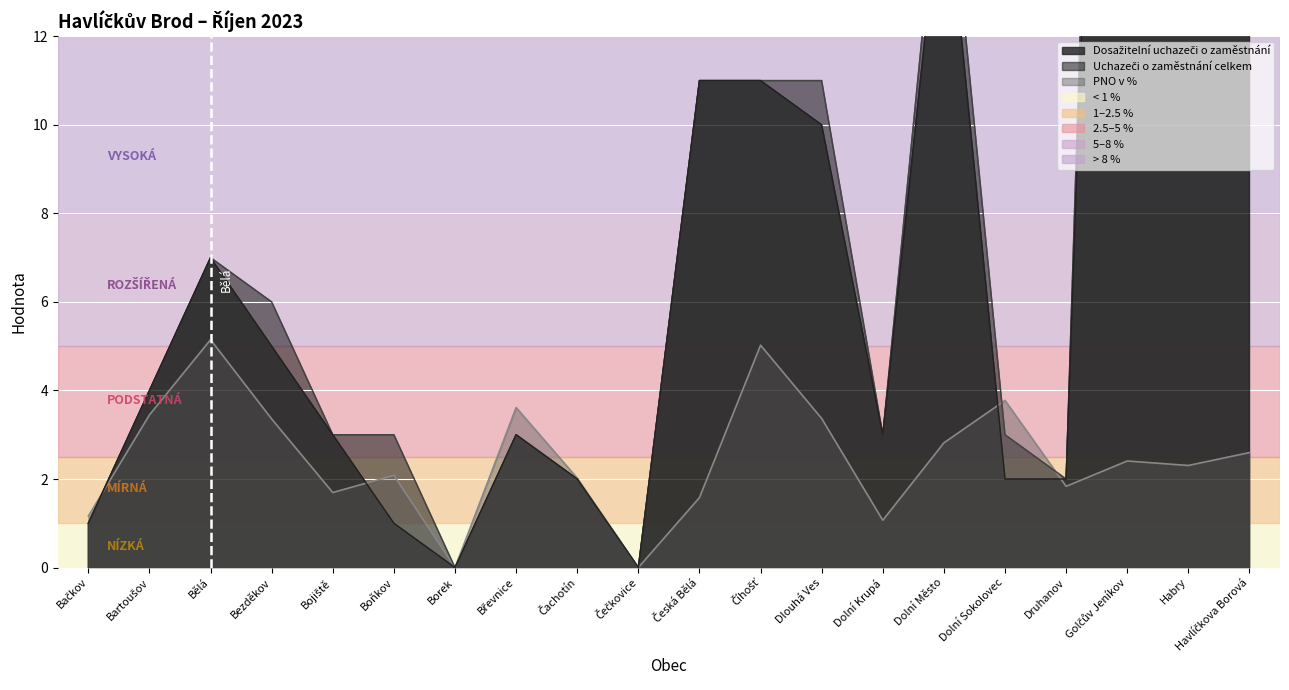

The value of Dosažitelní (linie) at Golčův Jeníkov is 57.1. True or false?

False